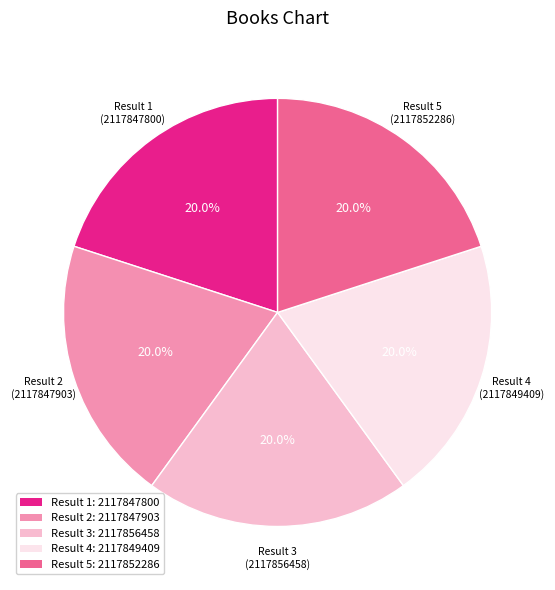

What is the ratio of the value at Result 1: 2117847800 to the value at Result 4: 2117849409?

1.0